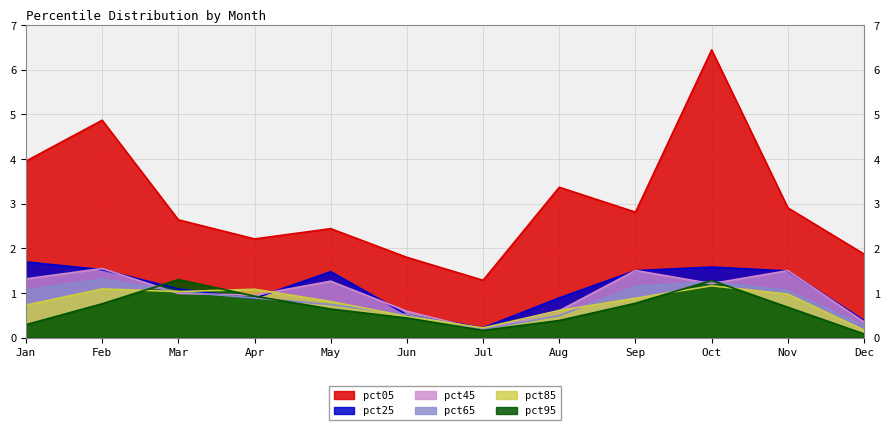

What is the sum of all pct65 values?

10.0